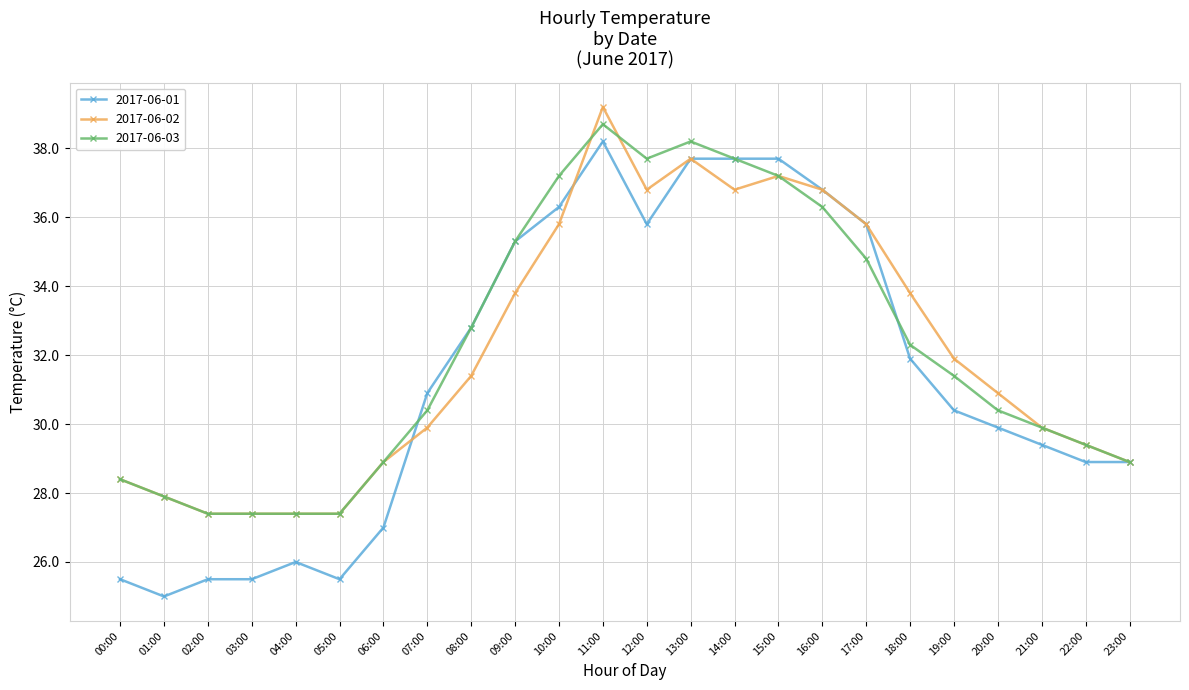

What is the difference between the second highest and second lowest values in the 2017-06-03 series?

10.8